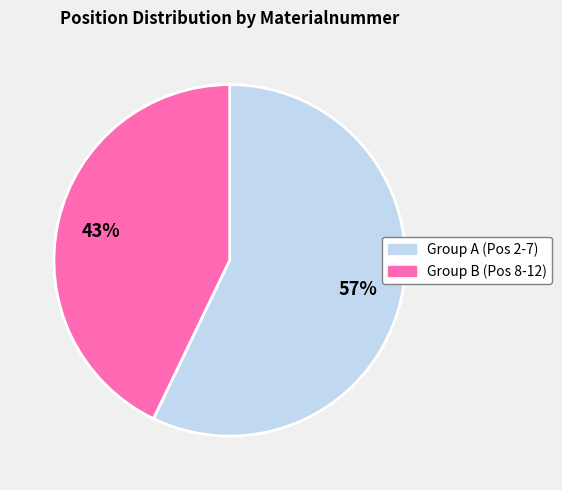

To the nearest percent, what is the average slice percentage?

50%